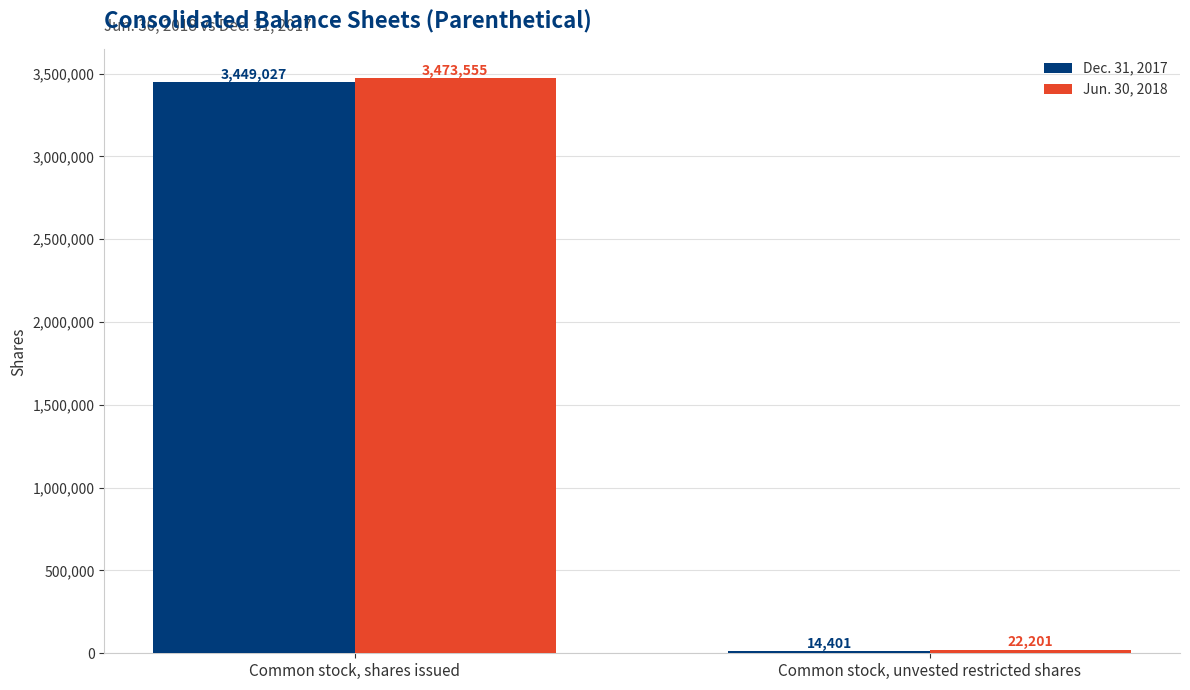

Reading right to left, list all the values displayed in this chart.

Dec. 31, 2017: Common stock, unvested restricted shares=14401	Common stock, shares issued=3449027
Jun. 30, 2018: Common stock, unvested restricted shares=22201	Common stock, shares issued=3473555